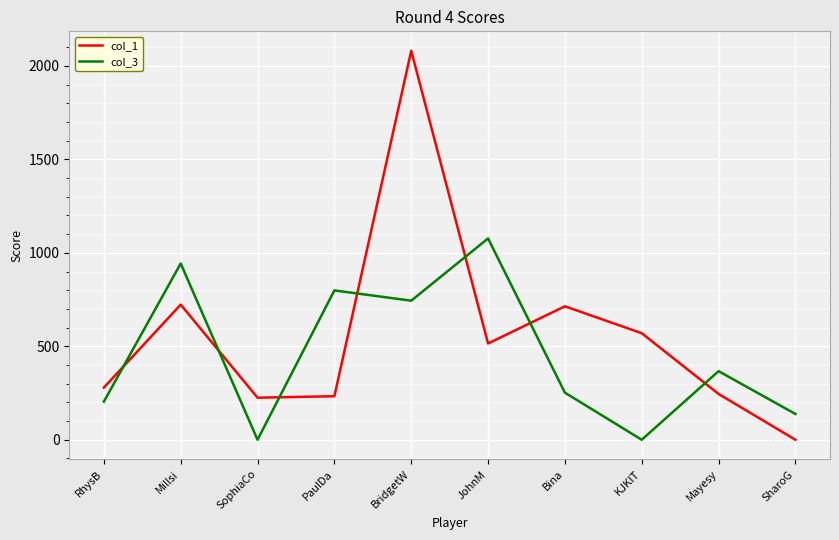

What are all the series names shown in the legend?

col_1, col_3